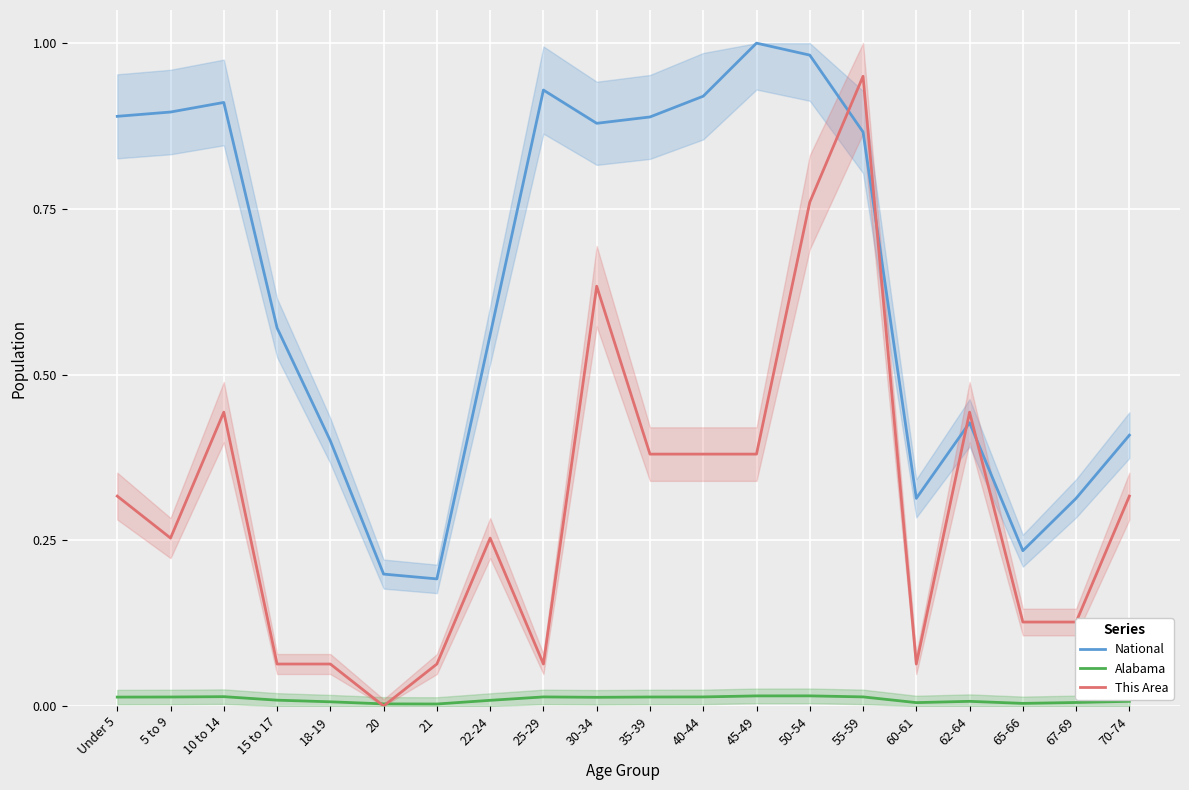

What is the difference between the maximum and minimum values in the National series?

0.8